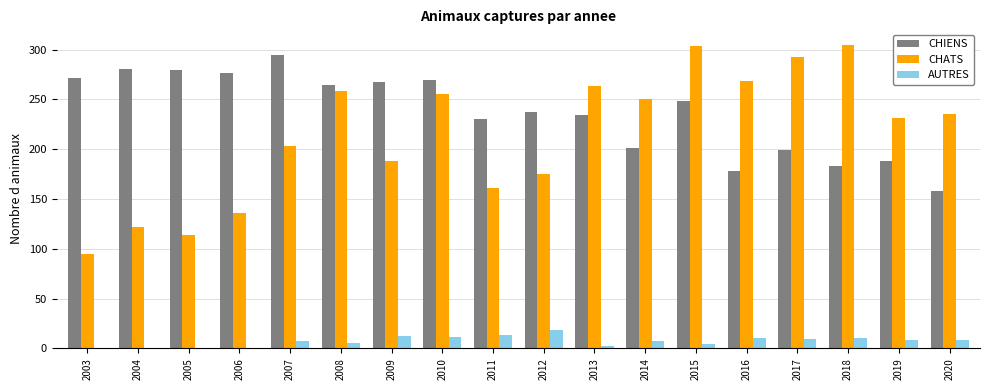

Is the value of CHIENS at 2019 greater than the value of CHATS at 2011?

Yes